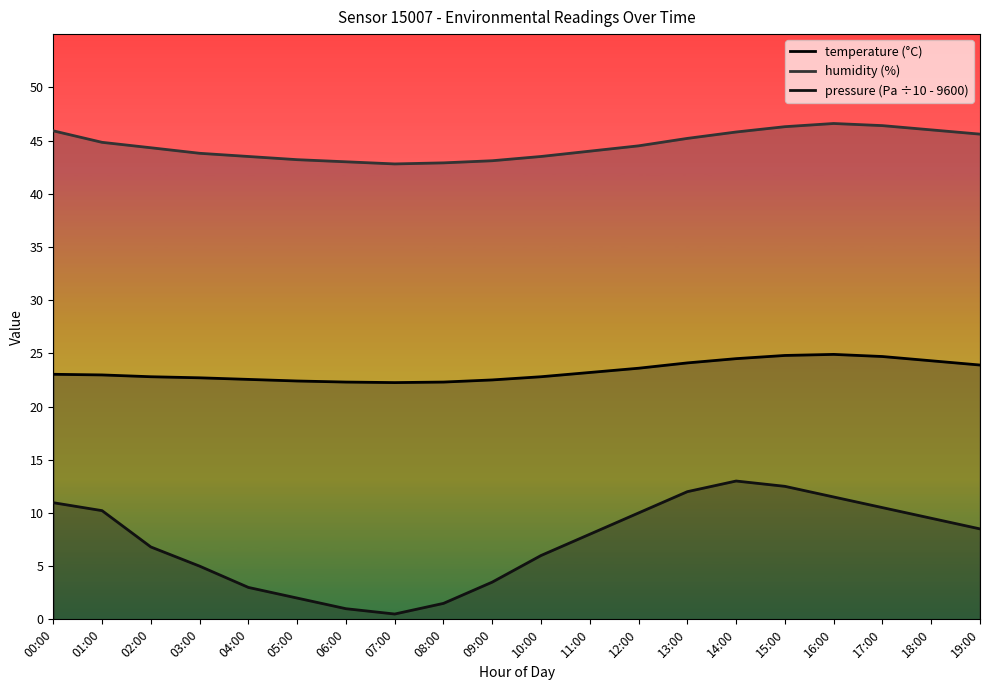

Reading left to right, list all the values displayed in this chart.

temperature: 23.0	23.0	22.8	22.7	22.6	22.4	22.3	22.2	22.3	22.5	22.8	23.2	23.6	24.1	24.5	24.8	24.9	24.7	24.3	23.9
humidity: 45.9	44.8	44.3	43.8	43.5	43.2	43.0	42.8	42.9	43.1	43.5	44.0	44.5	45.2	45.8	46.3	46.6	46.4	46.0	45.6
pressure: 11.0	10.2	6.8	5.0	3.0	2.0	1.0	0.5	1.5	3.5	6.0	8.0	10.0	12.0	13.0	12.5	11.5	10.5	9.5	8.5